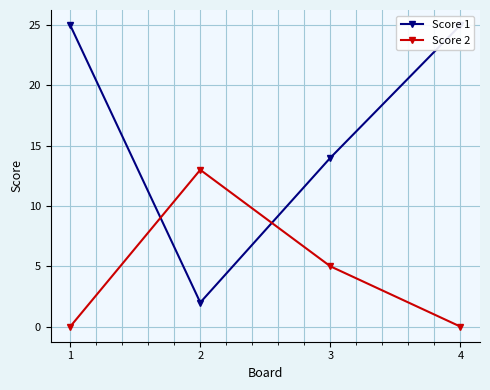

True or false: Score 2 and Score 1 cross at least once.

True